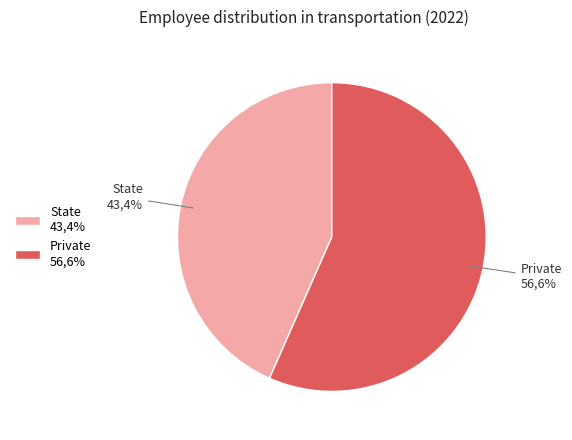

What is the total percentage of State and Private?

100.0%